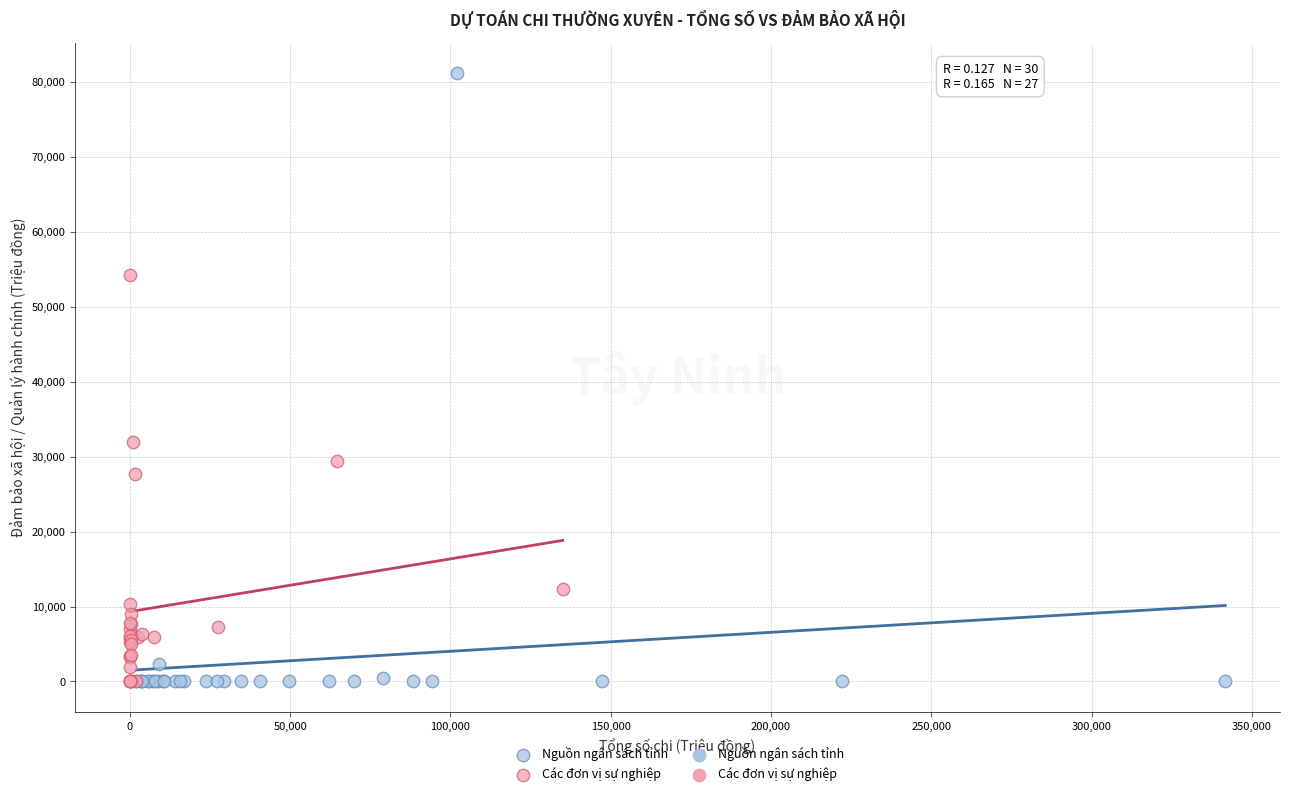

Which series has the largest Y range (max minus min)?

Nguồn ngân sách tỉnh